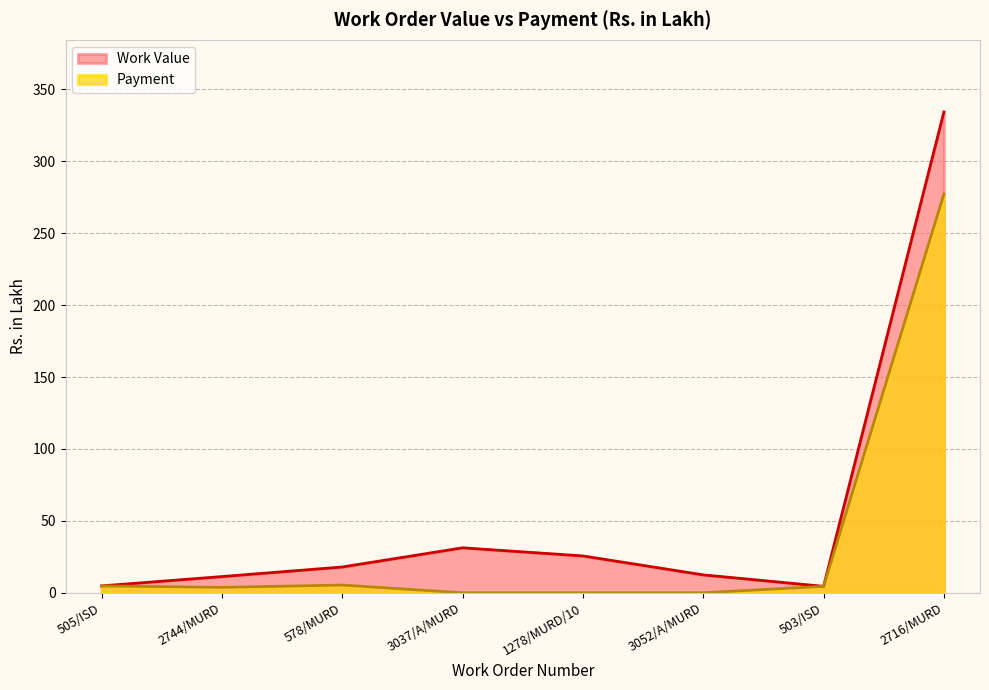

Reading right to left, list all the values displayed in this chart.

Work Value: 334.4	4.5	12.4	25.6	31.3	17.9	11.3	4.8
Payment: 277.3	4.5	0.0	0.0	0.0	5.4	3.8	4.8